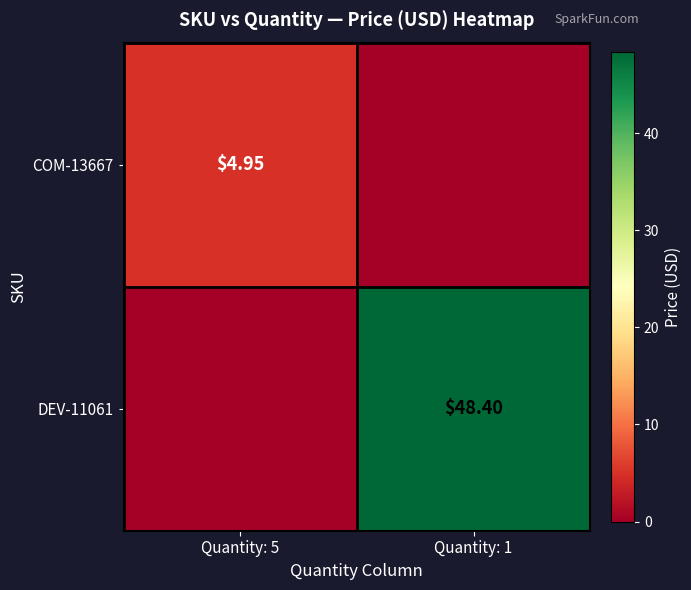

Between Quantity: 5 and Quantity: 1, which series saw the biggest shift?

DEV-11061